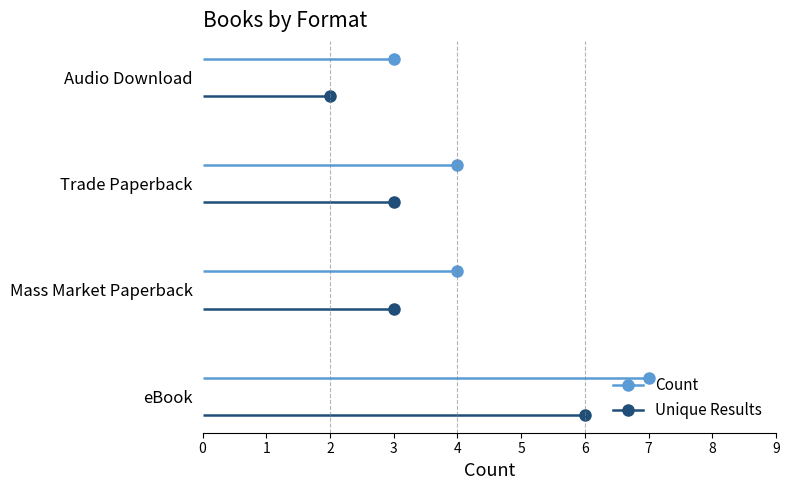

What is the label of the 3rd point from the left?

Trade Paperback